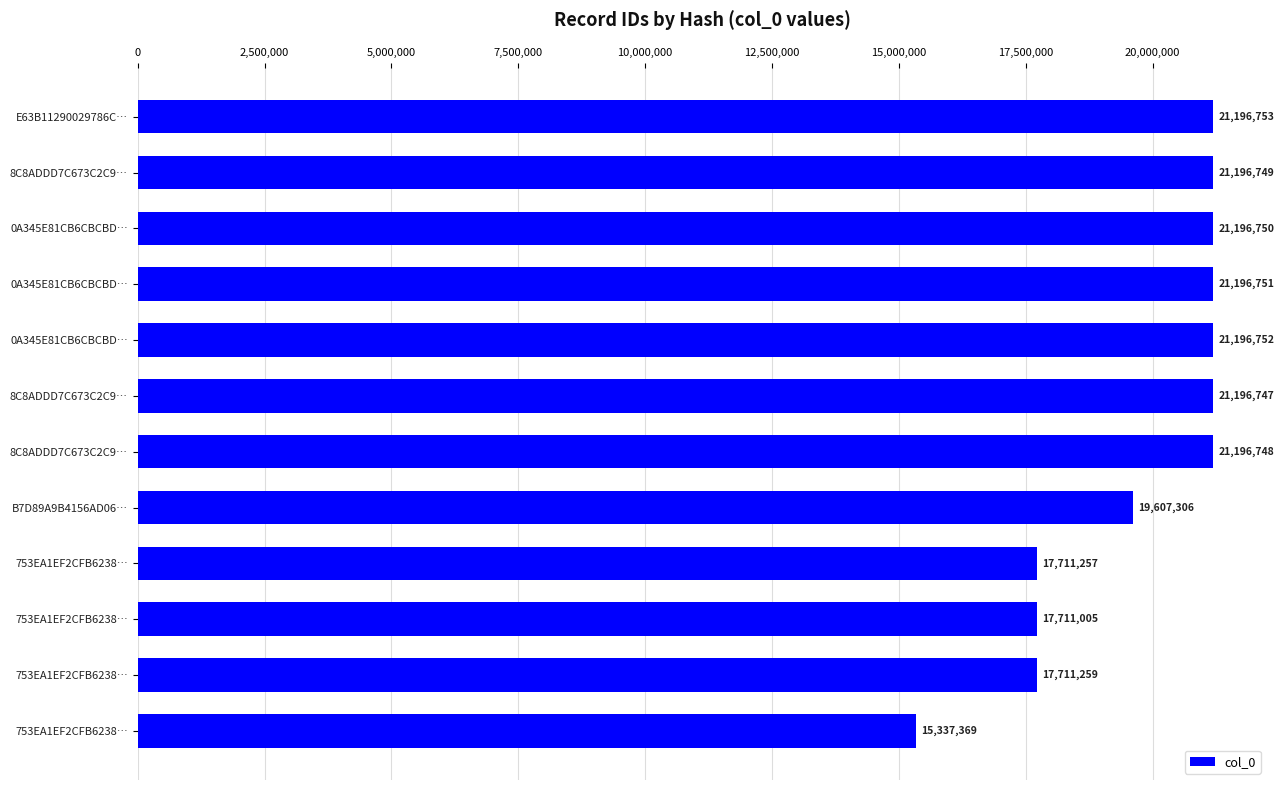

How many series are shown in this chart?

1